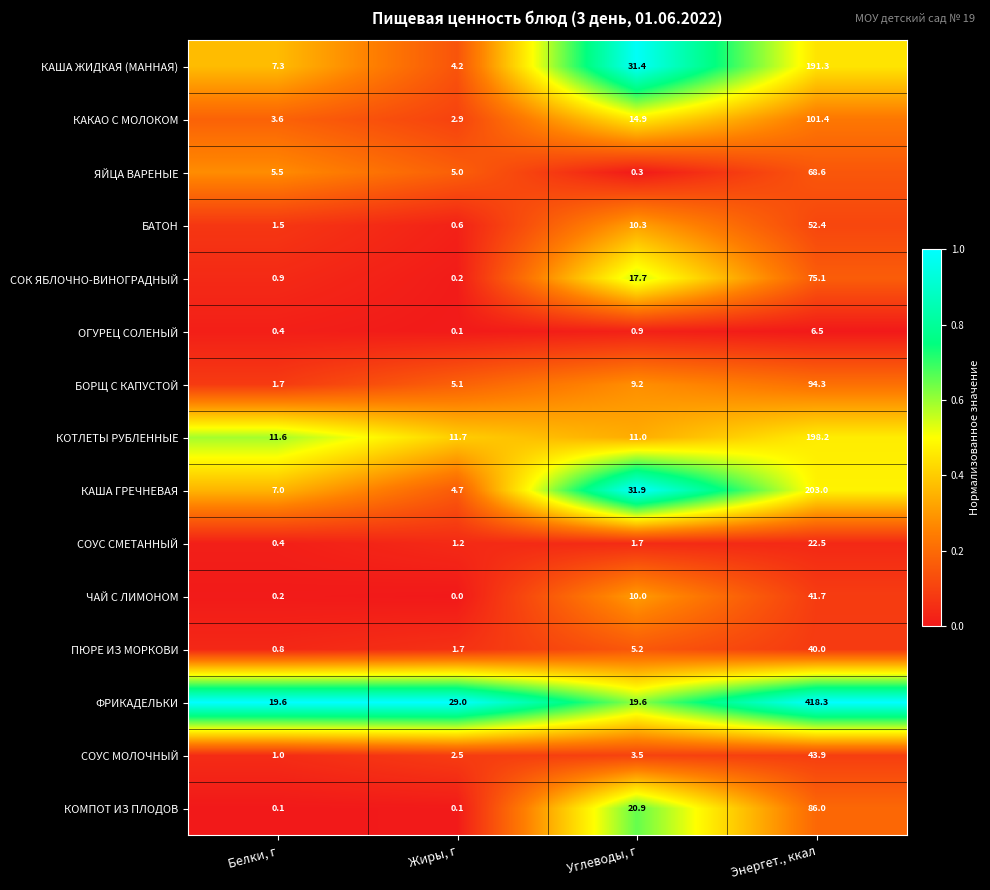

Which series has the largest range (max minus min)?

ФРИКАДЕЛЬКИ